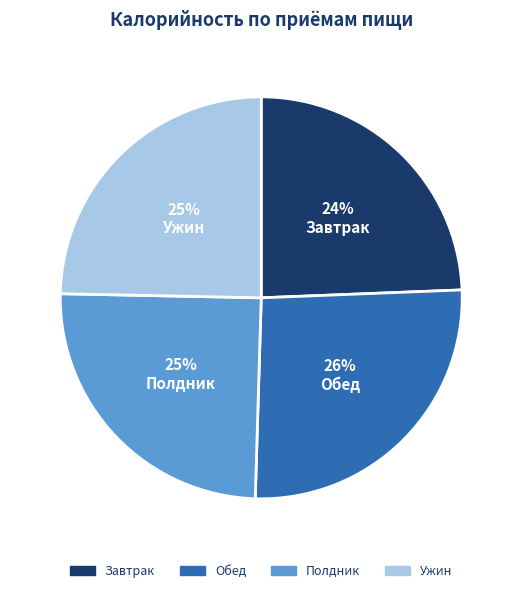

Which category has the biggest portion of the pie?

Обед